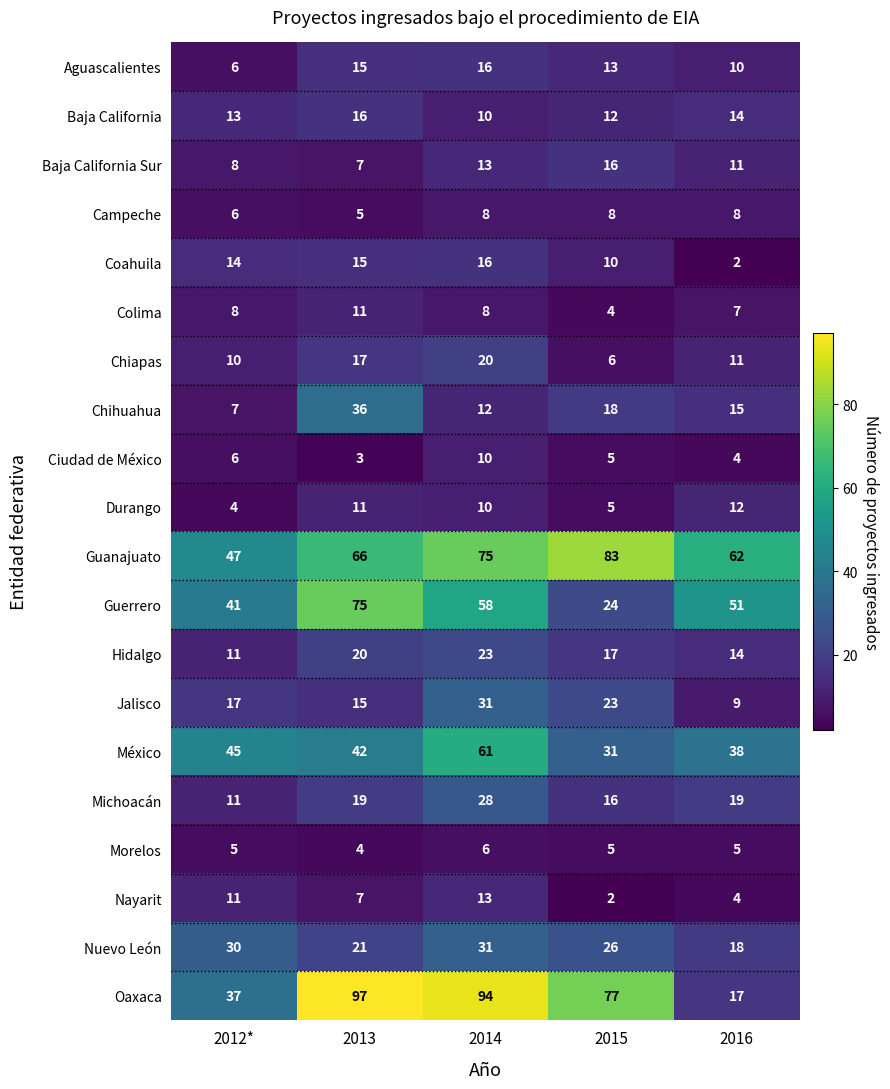

Read the Hidalgo value at 2016.

14